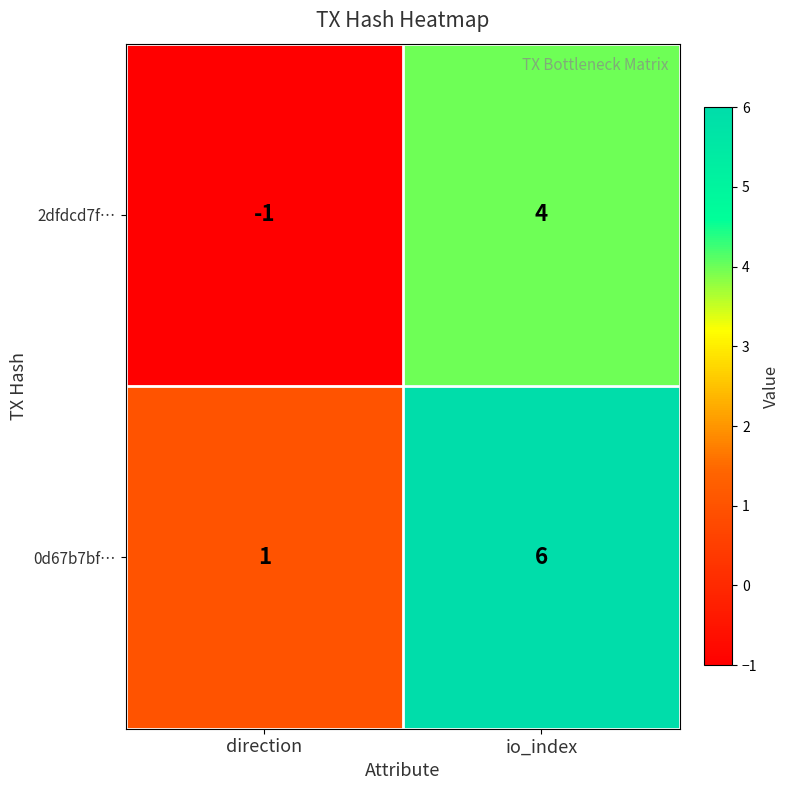

What is the sum of all 0d67b7bf… values?

7